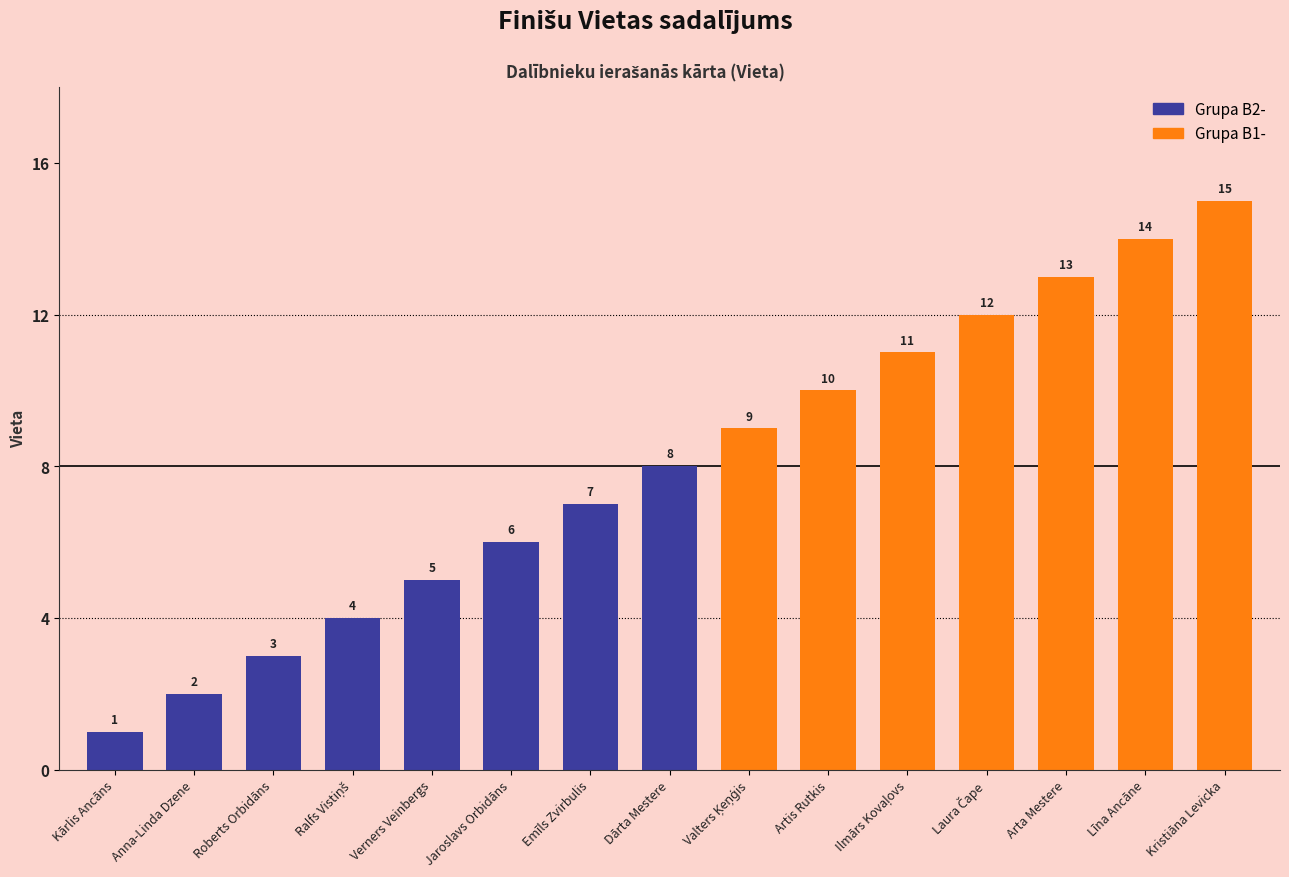

What is the average value?

8